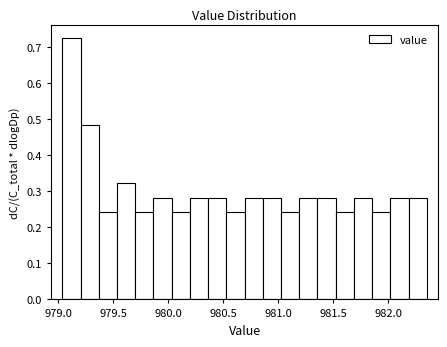

Read against the x-axis, roughly where is the centre of the tallest bar?

979.10